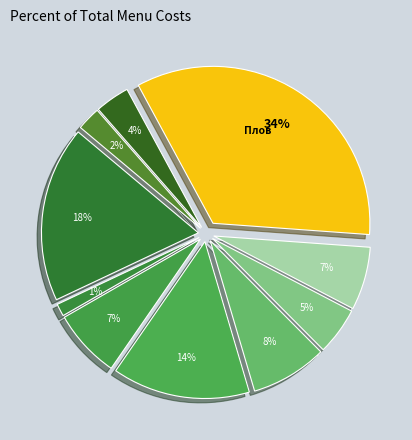

How many slices are in this pie chart?

10